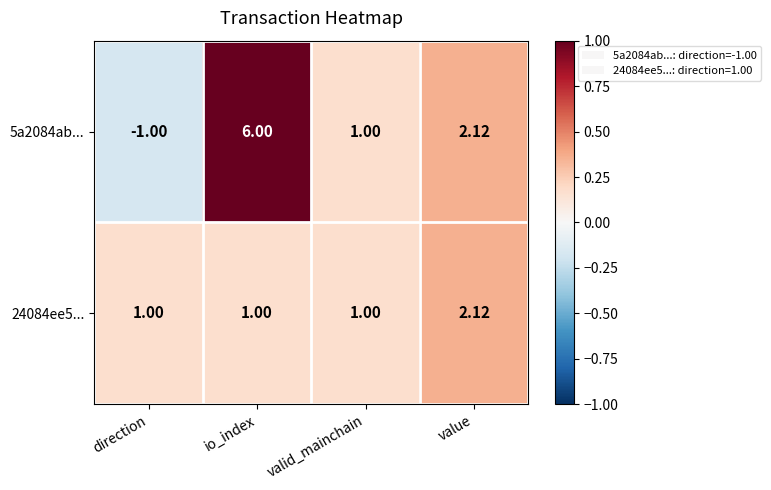

At which category is the sum across all series the highest?

io_index